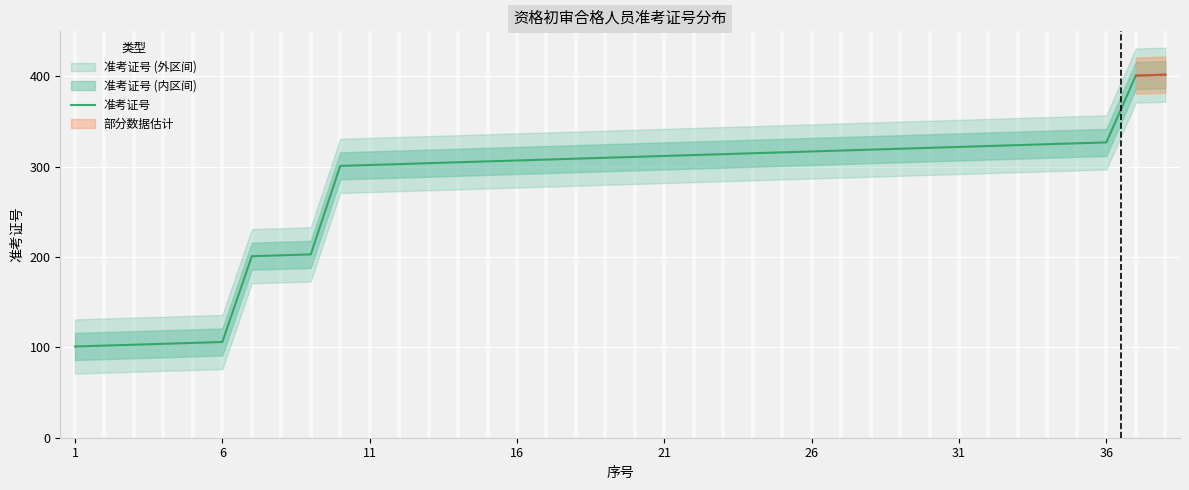

What is the average value?

277